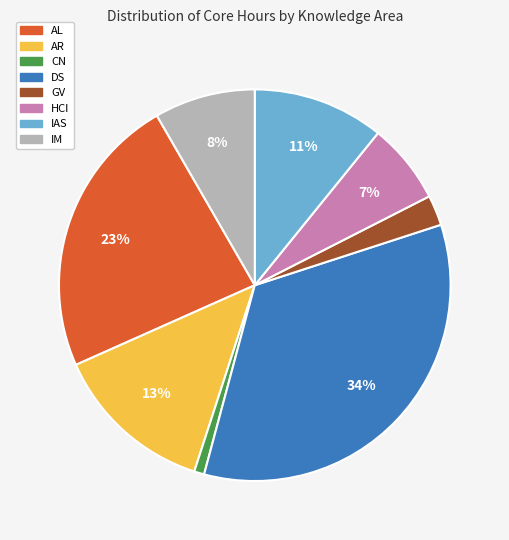

To the nearest percent, what percentage of the pie is DS?

34%